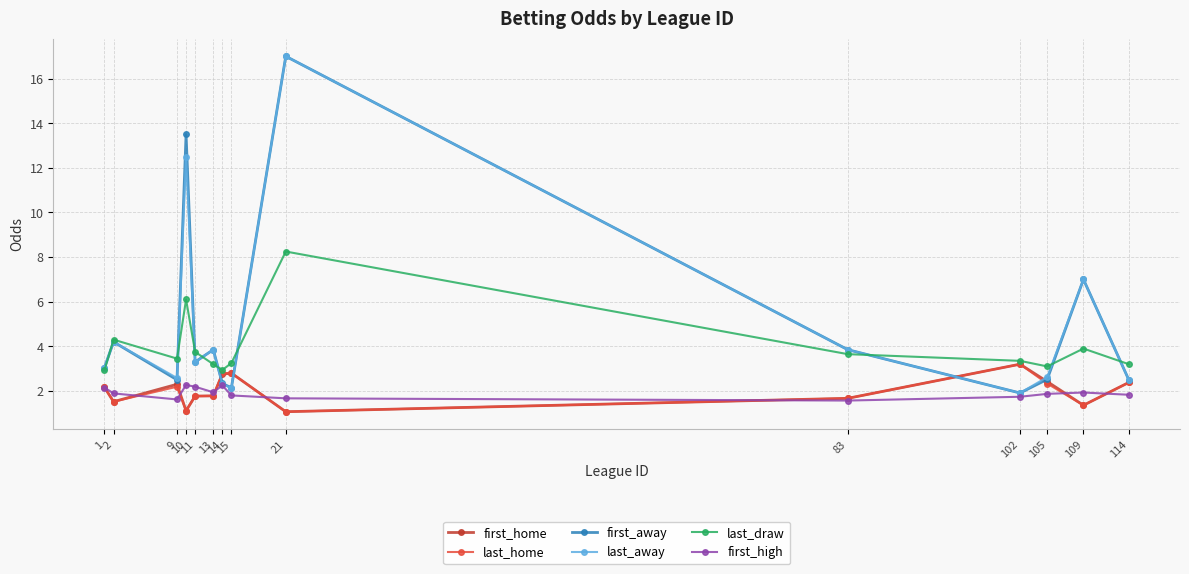

How many lines are shown in the chart?

6